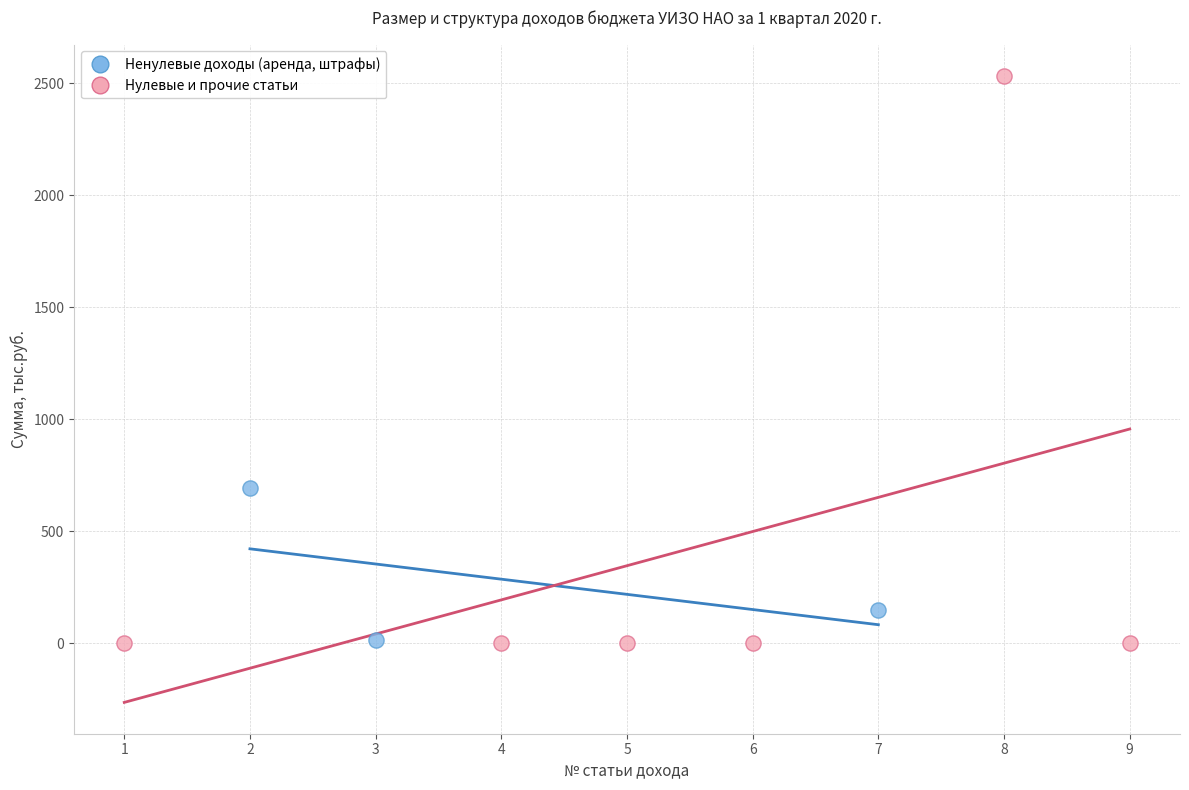

Which series contains the highest Y value?

Нулевые и прочие статьи